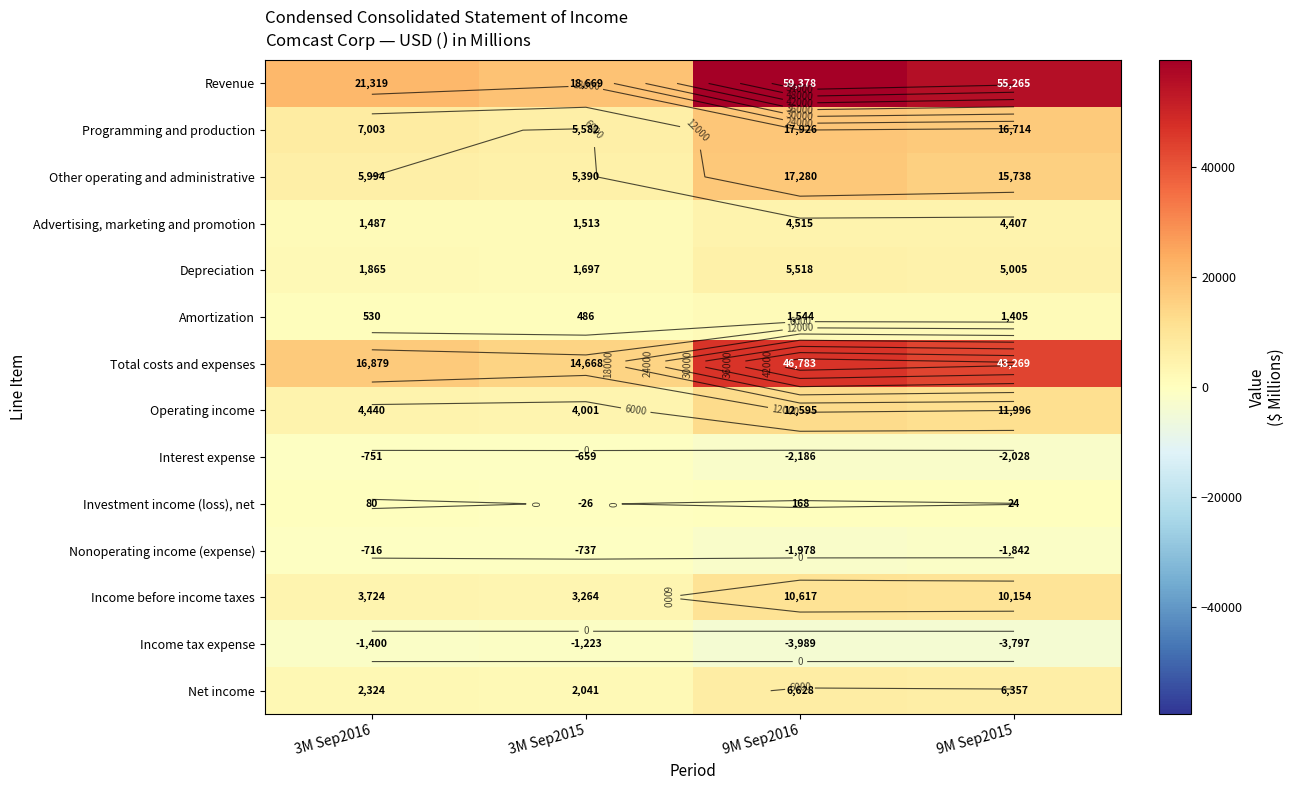

Between 3M Sep2016 and 3M Sep2015, which series saw the biggest shift?

Revenue